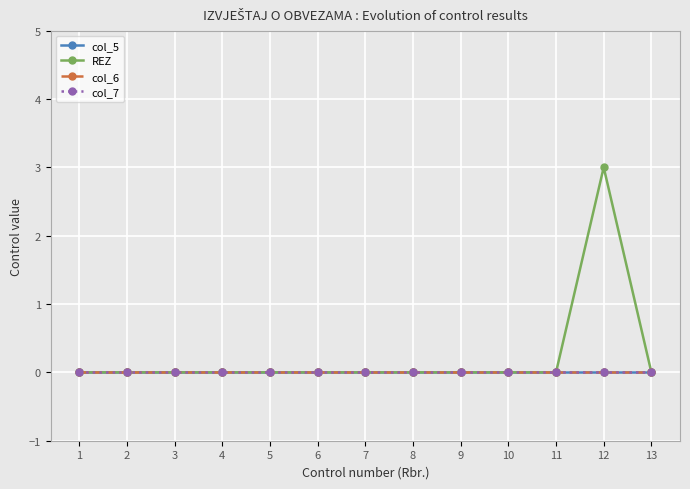

Is this an area chart (filled region under the line)?

No